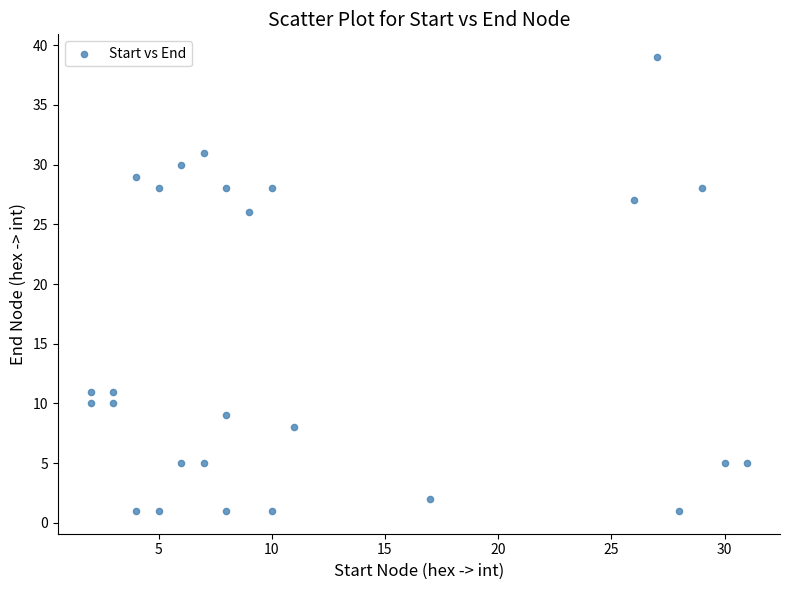

What Y value in the scatter plot is closest to 20?

26